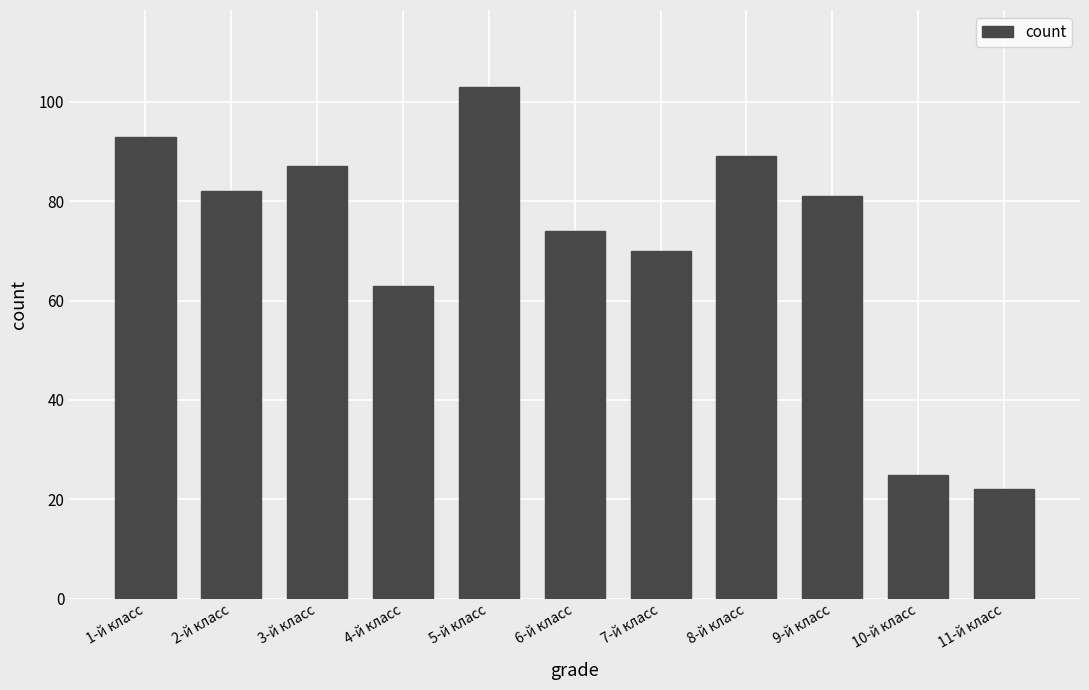

How many data points does each series have?

11